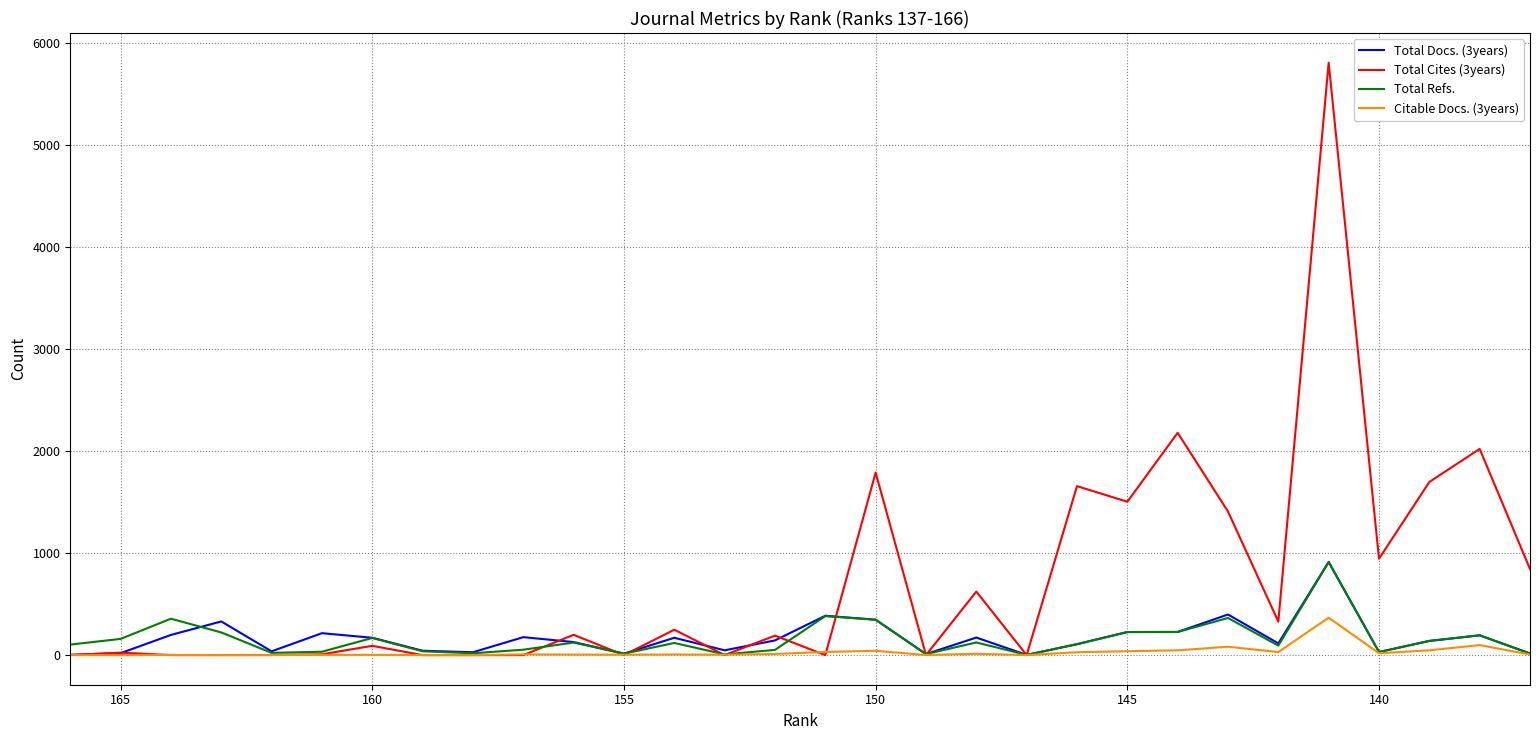

Is the value of Total Docs. (3years) at 29 greater than the value of Total Cites (3years) at 18?

No